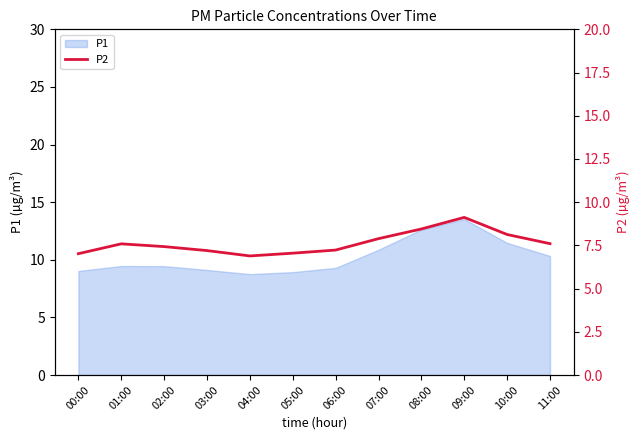

How many interior local peaks (higher than both neighbors) does the data have?

2